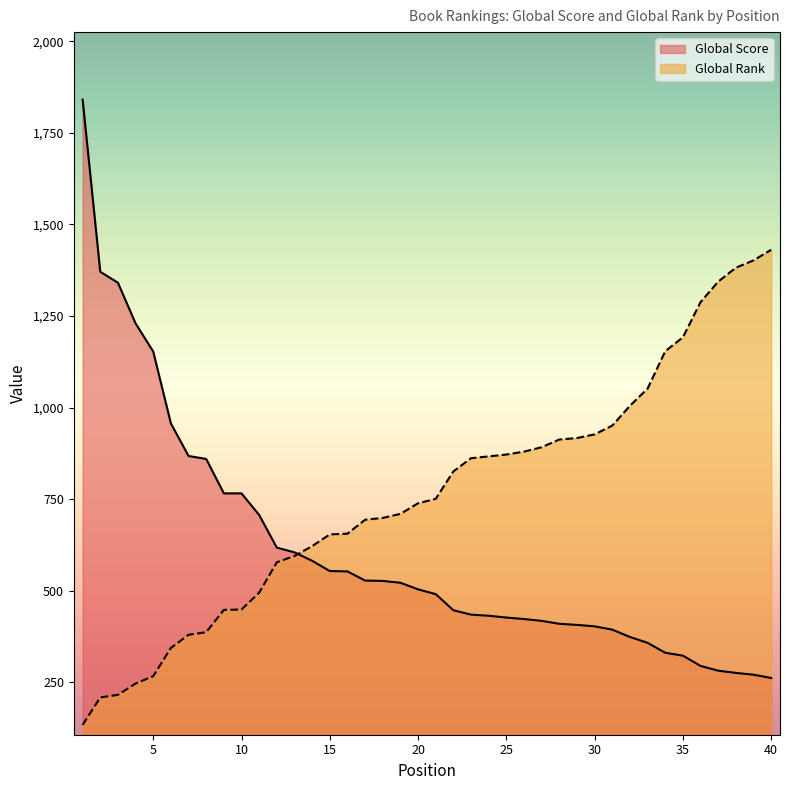

Which series has the widest spread of values?

Global Score